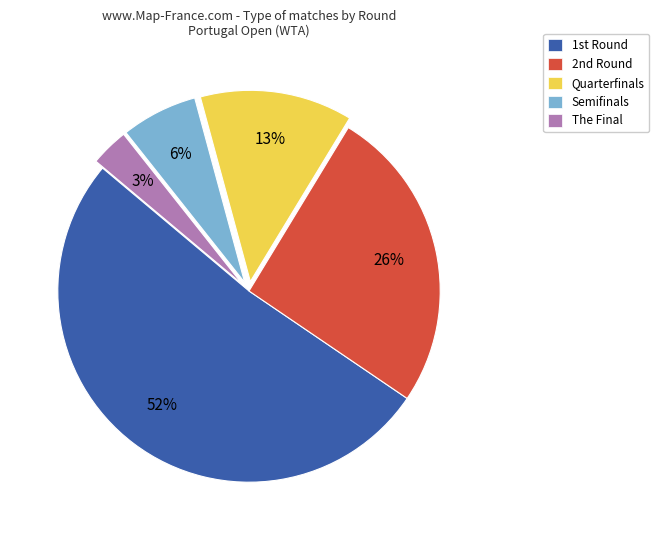

The Semifinals slice represents 6% of the pie. True or false?

True